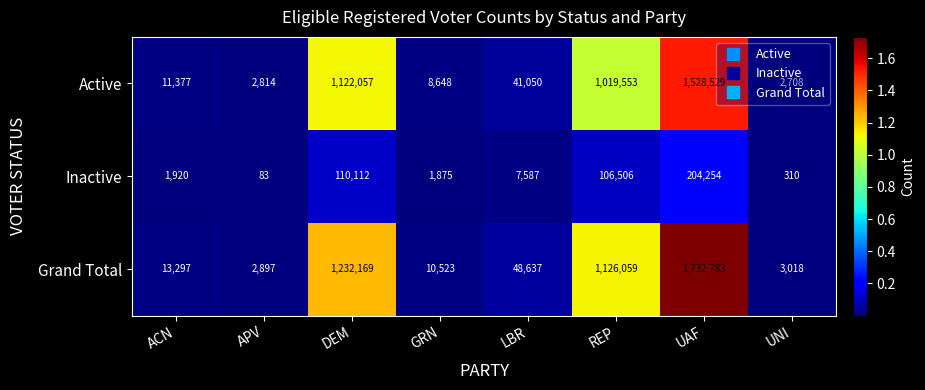

The value of Inactive at ACN is 1920. True or false?

True